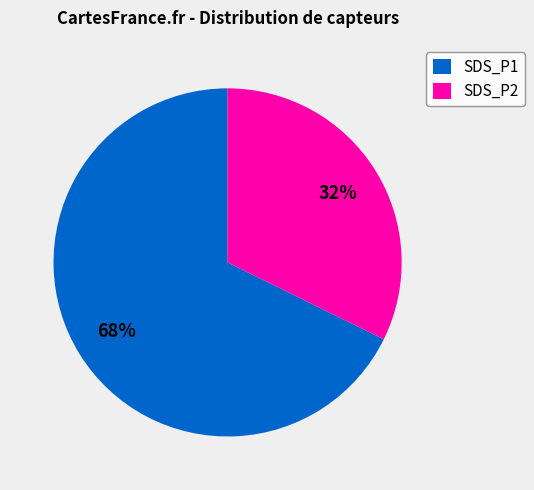

Which slice is the smallest?

SDS_P2